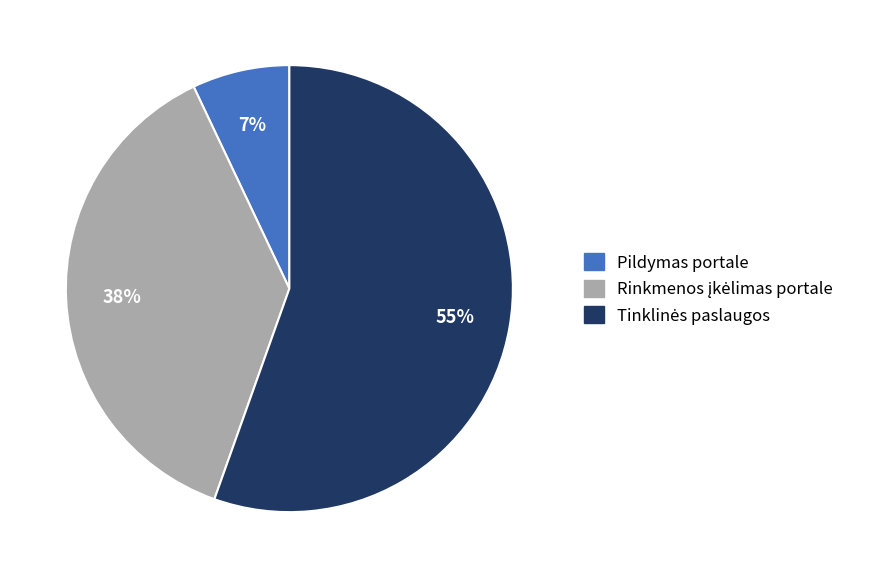

What is the smallest slice in the pie chart?

Pildymas portale